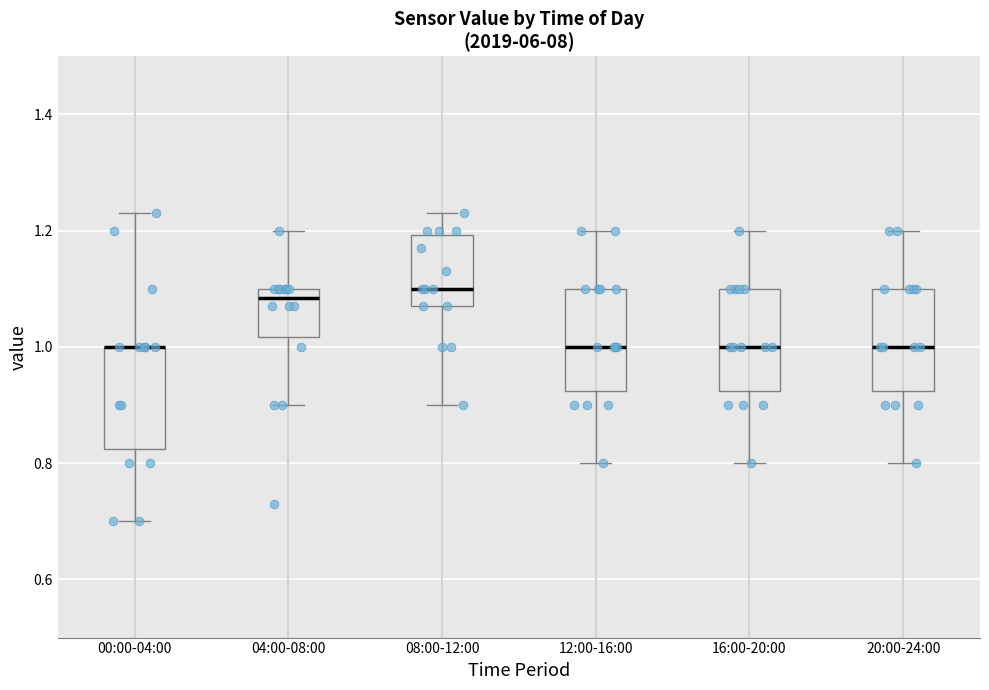

Reading left to right, read every box against the y-axis: the position of its median line, the range the box covers, and the ends of its whiskers. The values are not printed on the chart, so give them approximately, as read against the axis.

00:00-04:00: median 1.00 (drawn on the box's upper edge), box 0.82 to 1.00, whiskers 0.70 to 1.24
04:00-08:00: median 1.08, box 1.02 to 1.10, whiskers 0.90 to 1.20
08:00-12:00: median 1.10, box 1.08 to 1.20, whiskers 0.90 to 1.24
12:00-16:00: median 1.00, box 0.92 to 1.10, whiskers 0.80 to 1.20
16:00-20:00: median 1.00, box 0.92 to 1.10, whiskers 0.80 to 1.20
20:00-24:00: median 1.00, box 0.92 to 1.10, whiskers 0.80 to 1.20